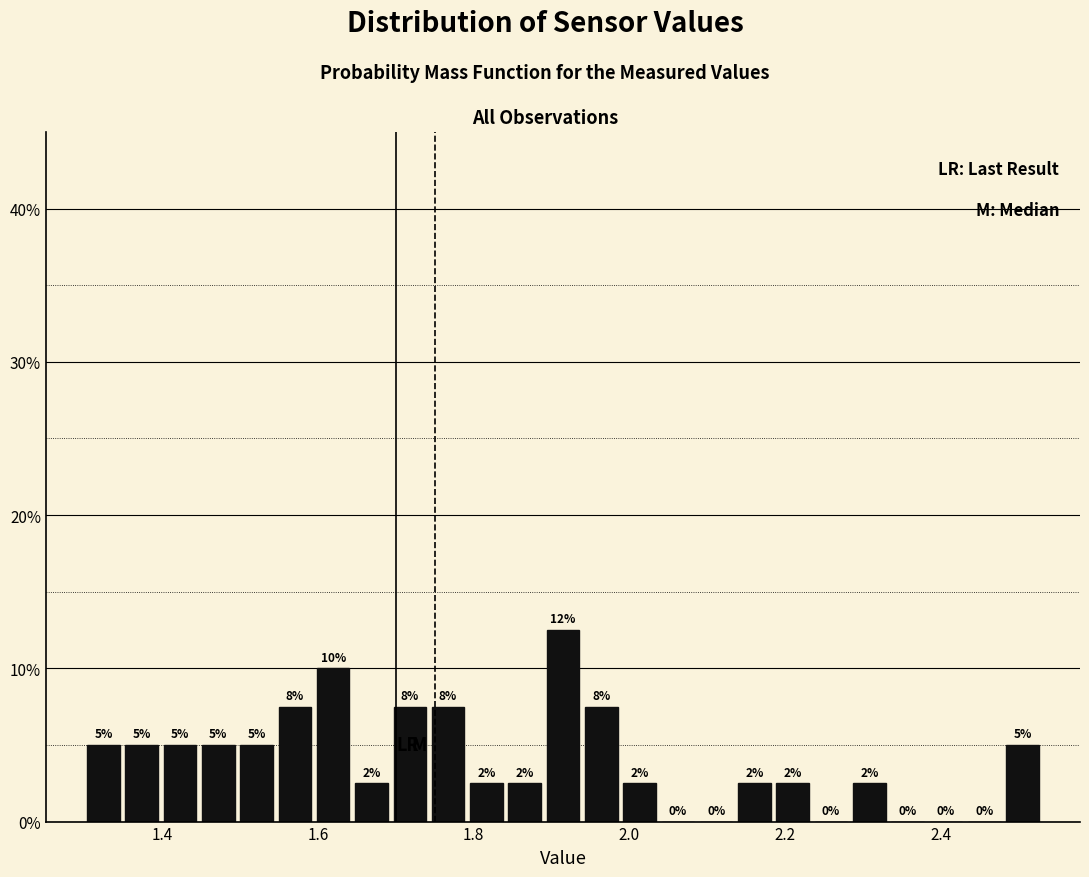

Around what value on the x-axis is the tallest bar? Give the approximate position of its centre, as read against the axis.

1.92